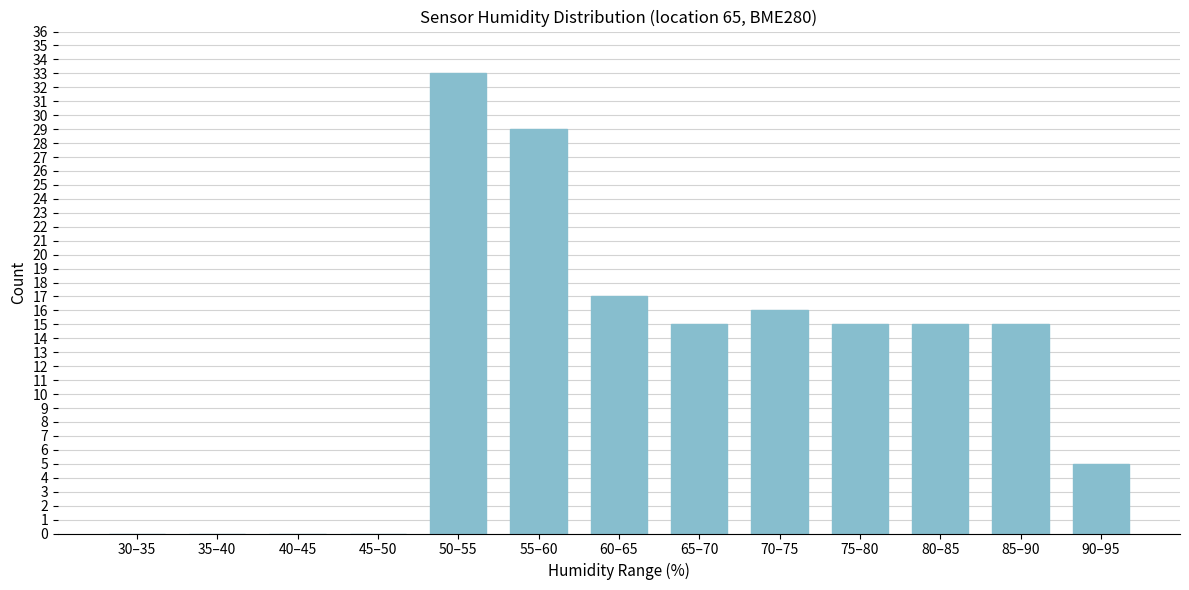

Reading left to right, extract all data points from this chart.

30–35=0	35–40=0	40–45=0	45–50=0	50–55=33	55–60=29	60–65=17	65–70=15	70–75=16	75–80=15	80–85=15	85–90=15	90–95=5